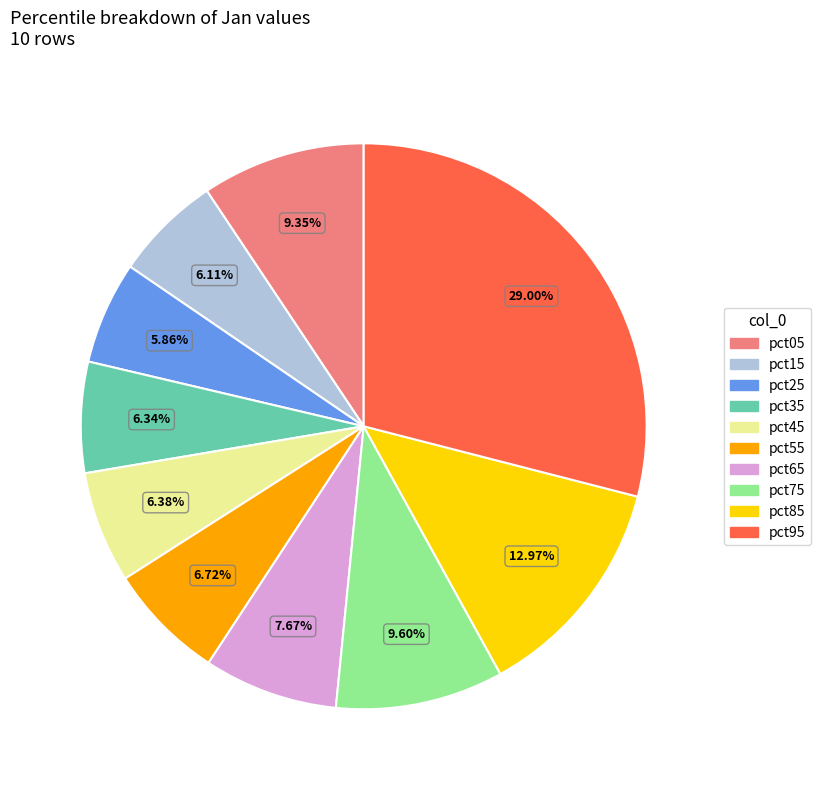

How many segments does this pie chart have?

10